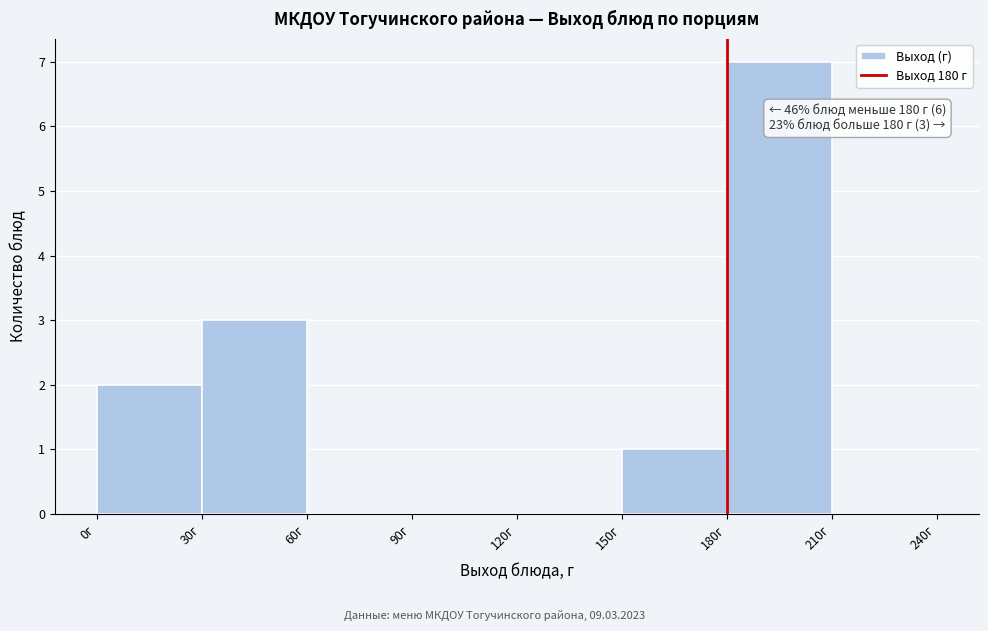

Which range on the x-axis has the tallest bar?

180 to 210